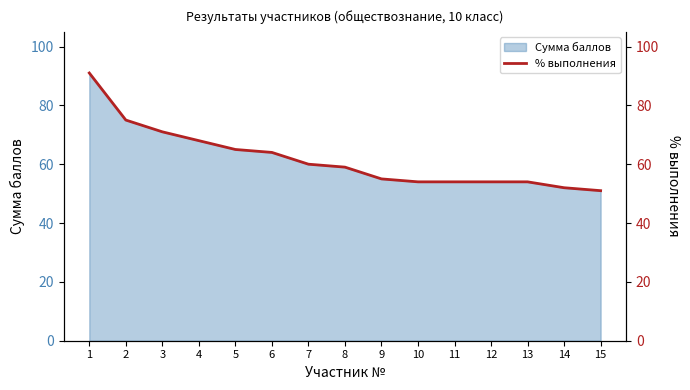

Which label corresponds to the largest value in the chart?

1